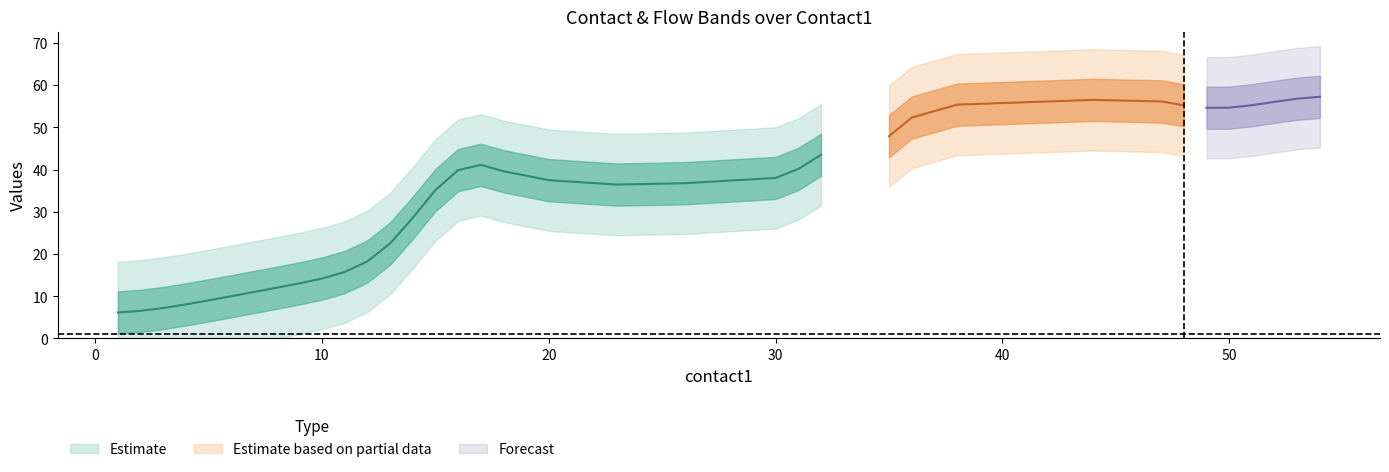

True or false: contact2 and flow2 cross at least once.

False